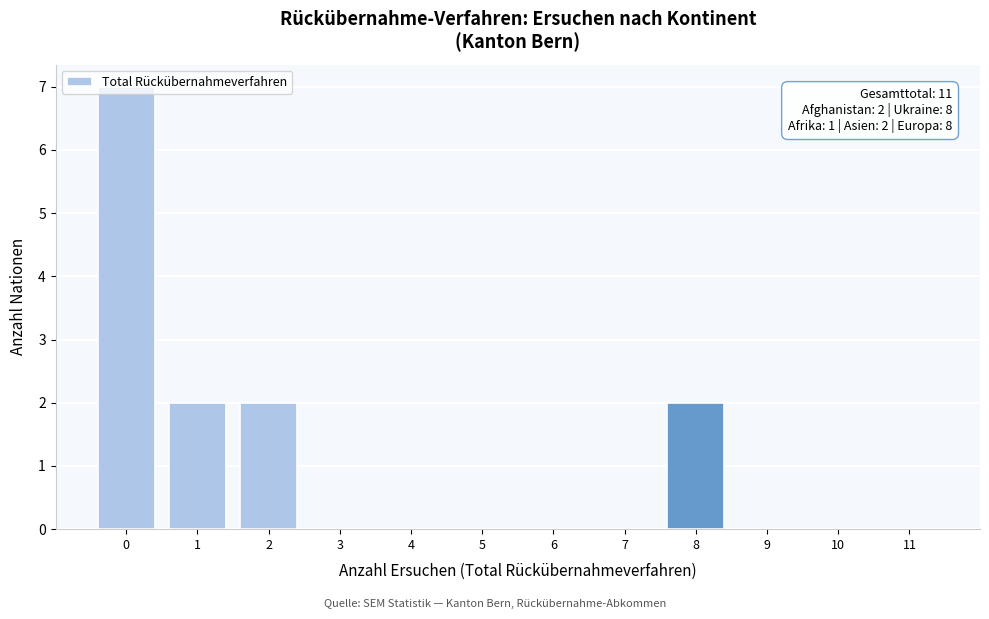

What is the greatest value displayed?

7